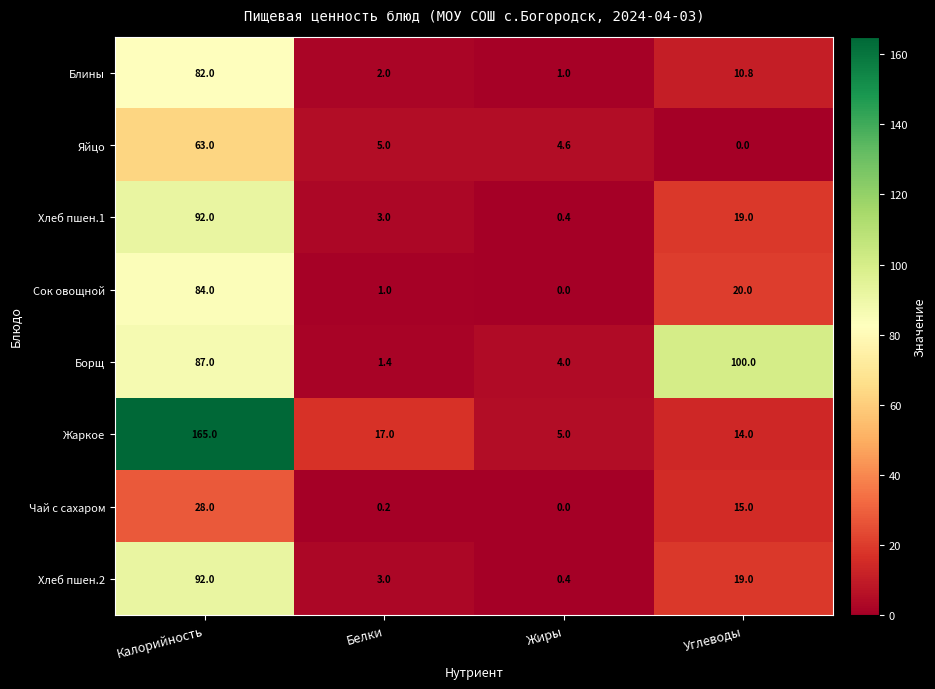

What is the total value across all series at Углеводы?

197.8